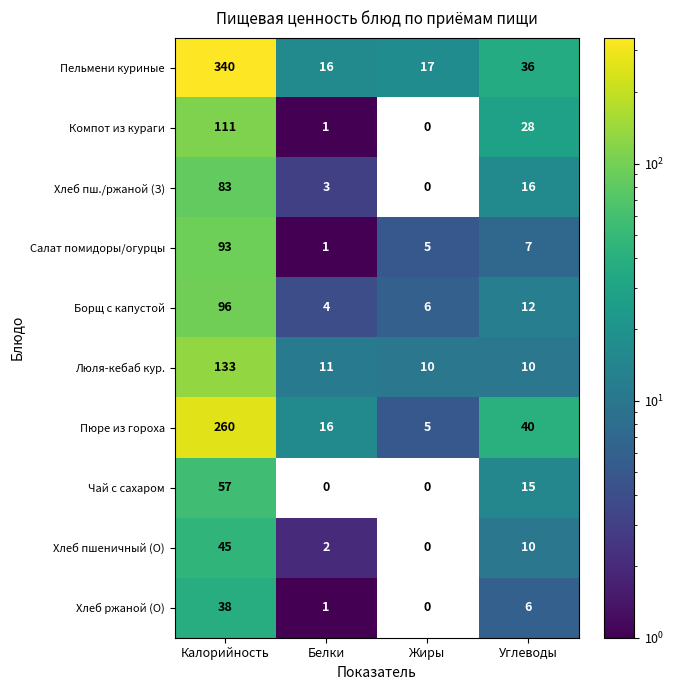

What is the difference between the maximum and second lowest values in the Борщ с капустой series?

90